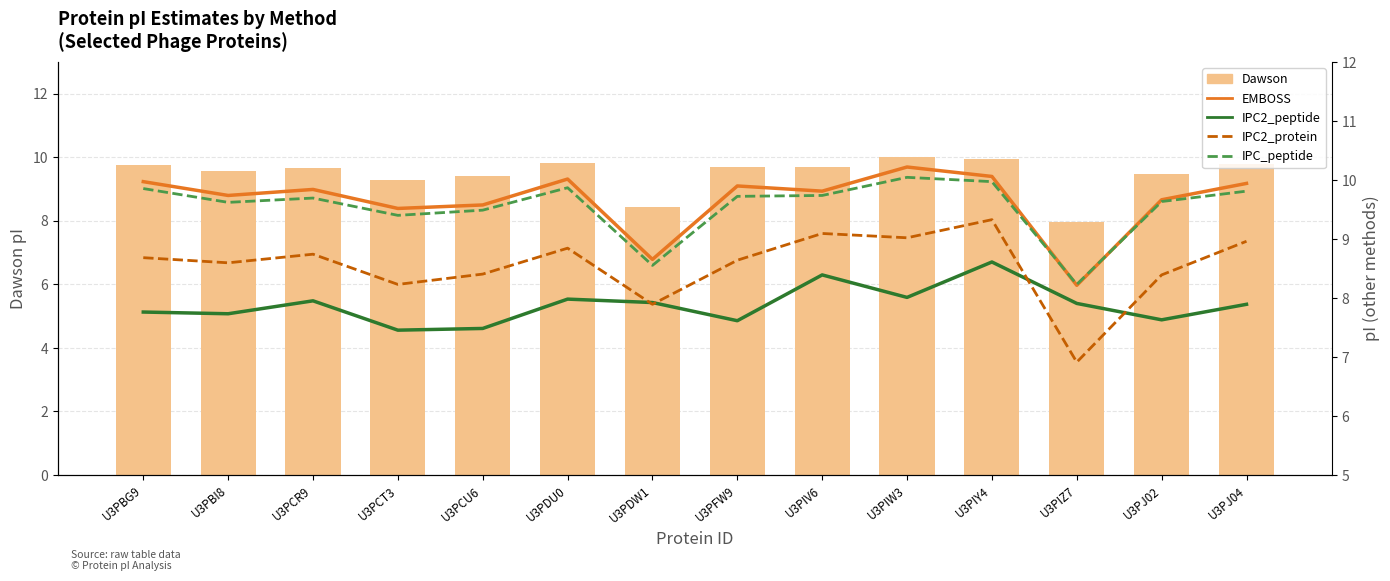

List the series in order of their peak value, lowest first.

IPC2_peptide, IPC2_protein, Dawson, IPC_peptide, EMBOSS